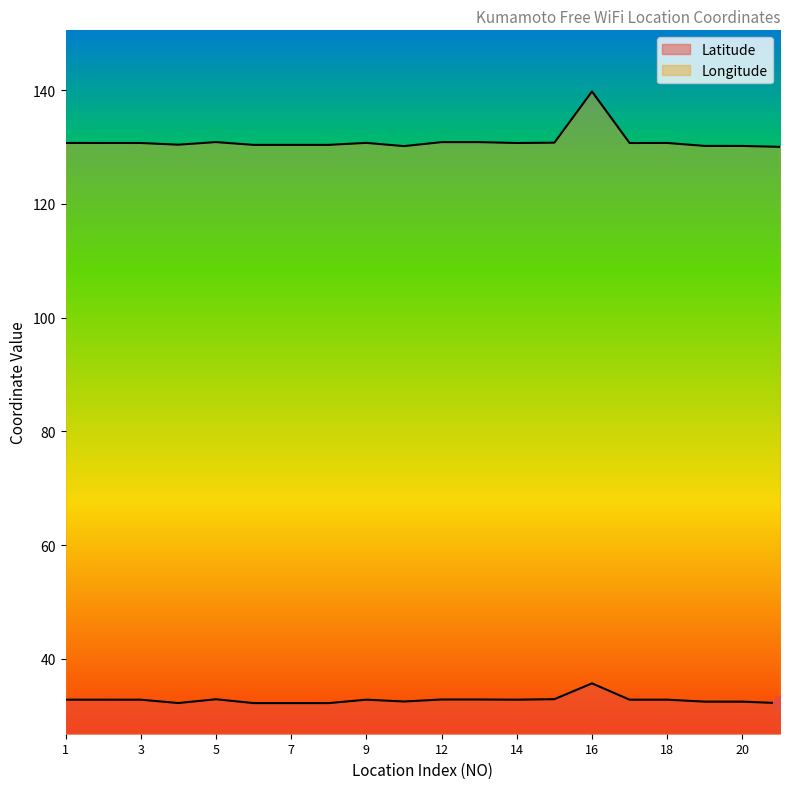

At which label is Longitude closest to 134?

5